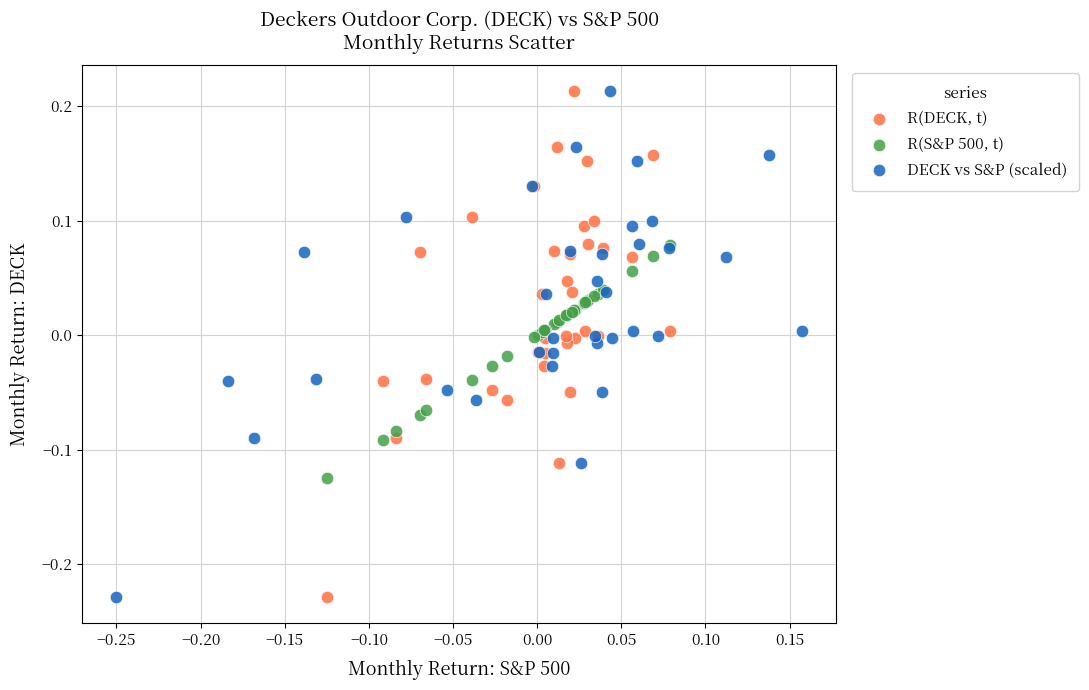

What are all the series names shown in the legend?

R(DECK, t), R(S&P 500, t), DECK vs S&P (scaled)